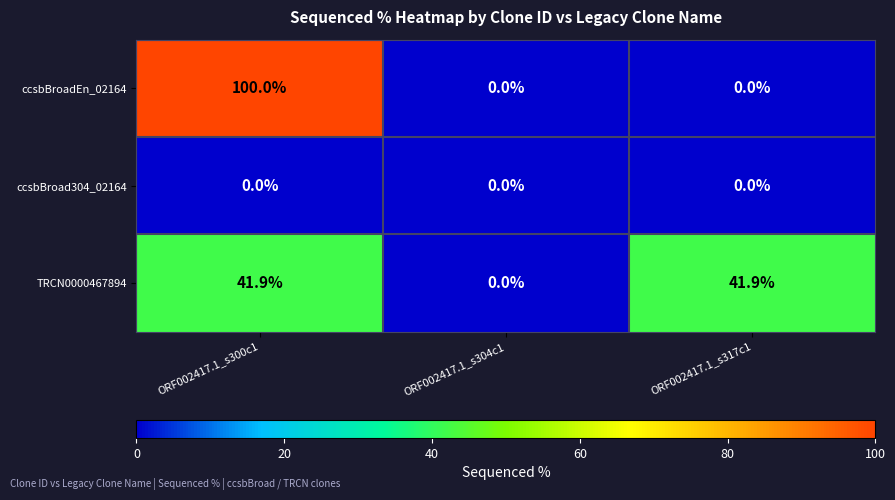

At which category is the sum across all series the highest?

ORF002417.1_s300c1